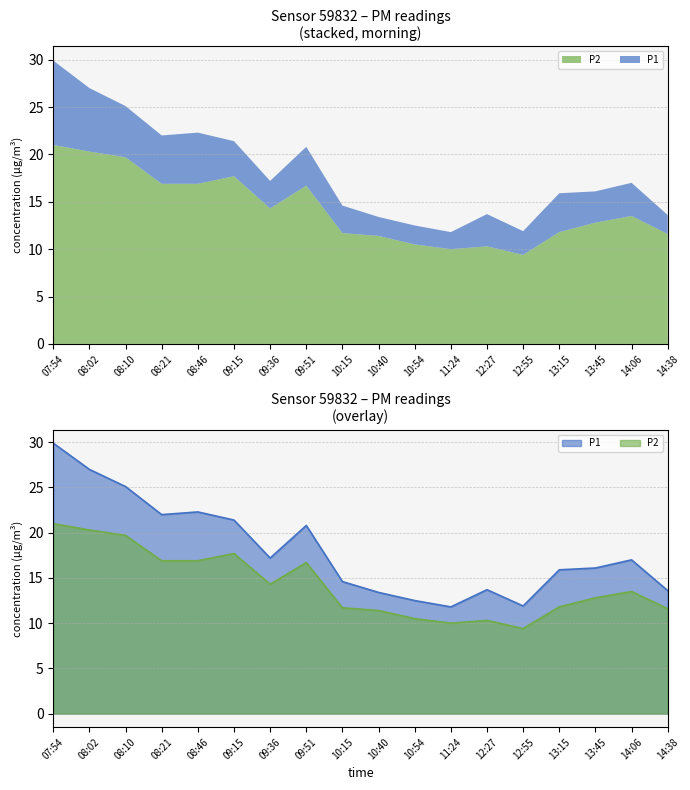

True or false: P1 and P2 intersect in this chart.

False